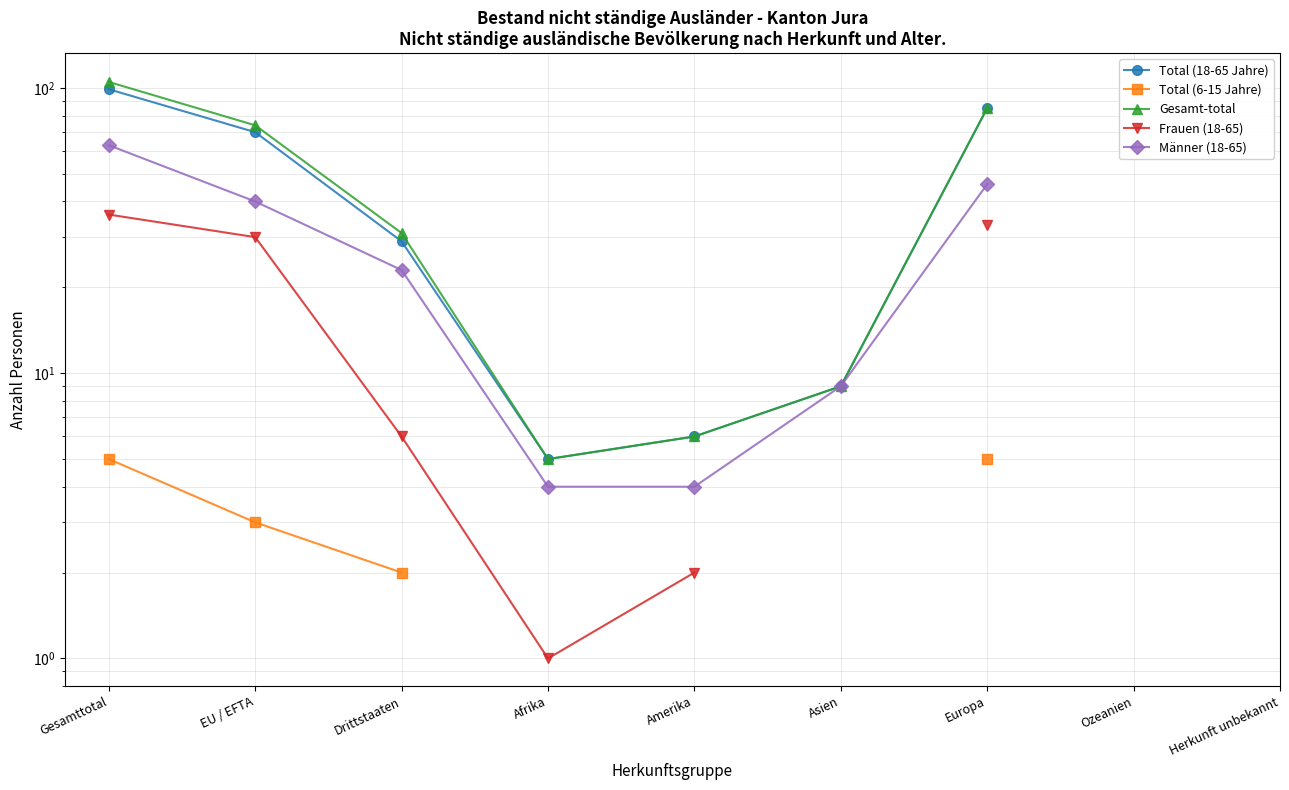

What is the smallest value displayed?

1.0